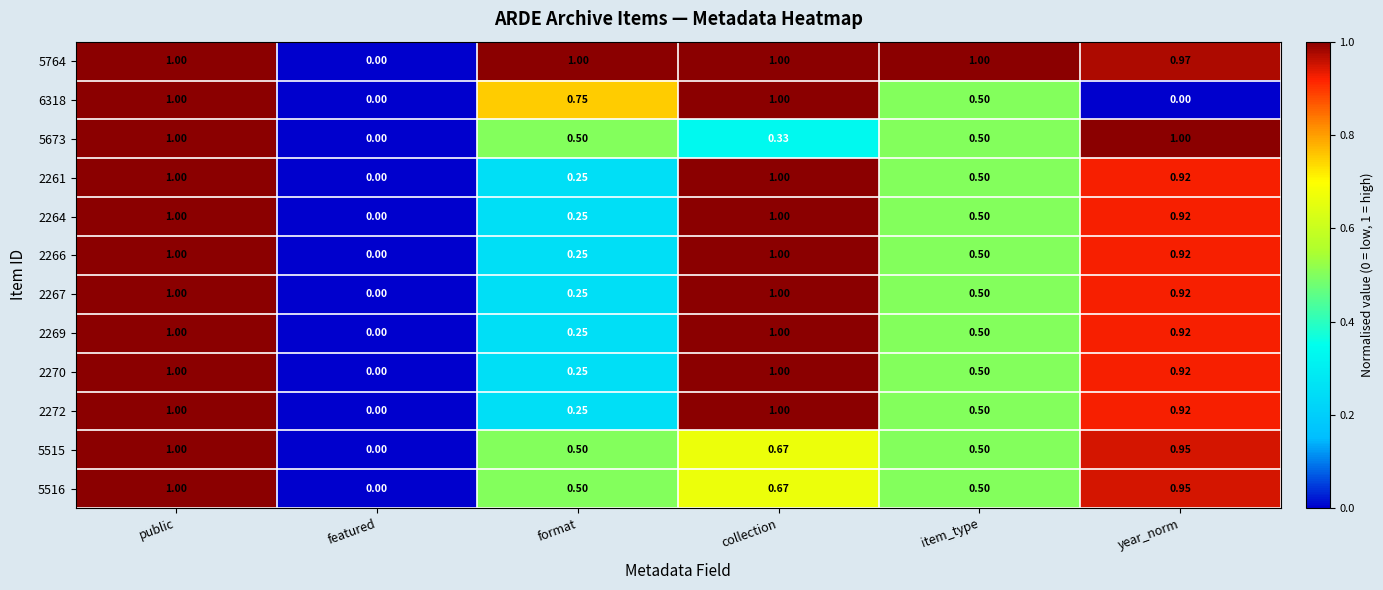

At which category is the sum across all series the highest?

public